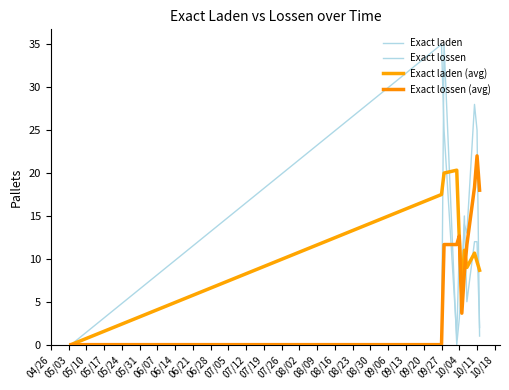

How many lines are shown in the chart?

4